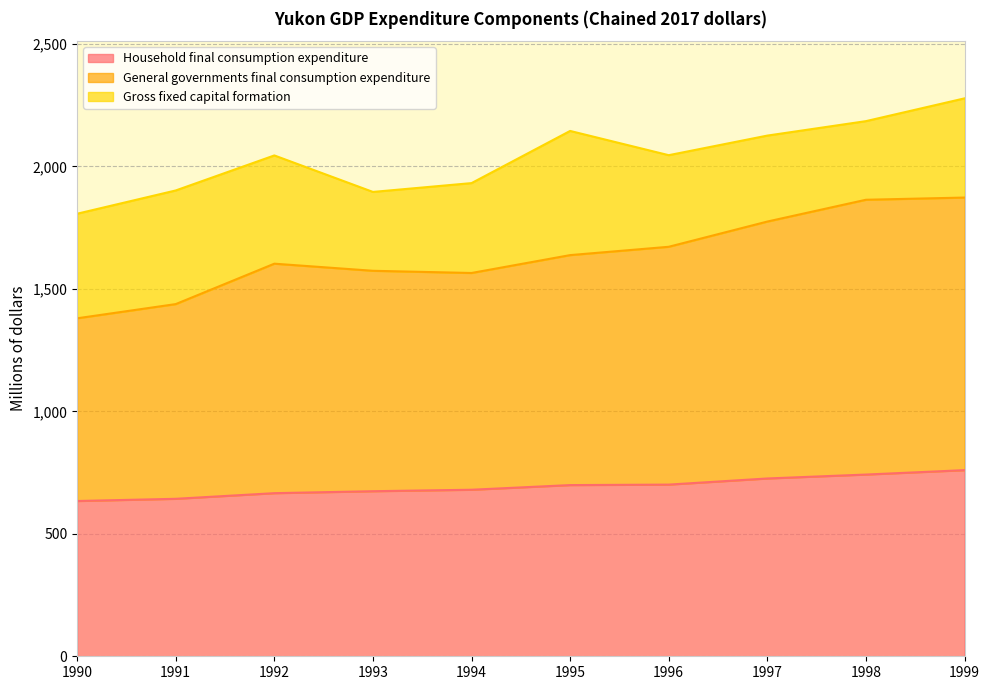

What is the difference between the maximum and minimum values in the Household final consumption expenditure series?

126